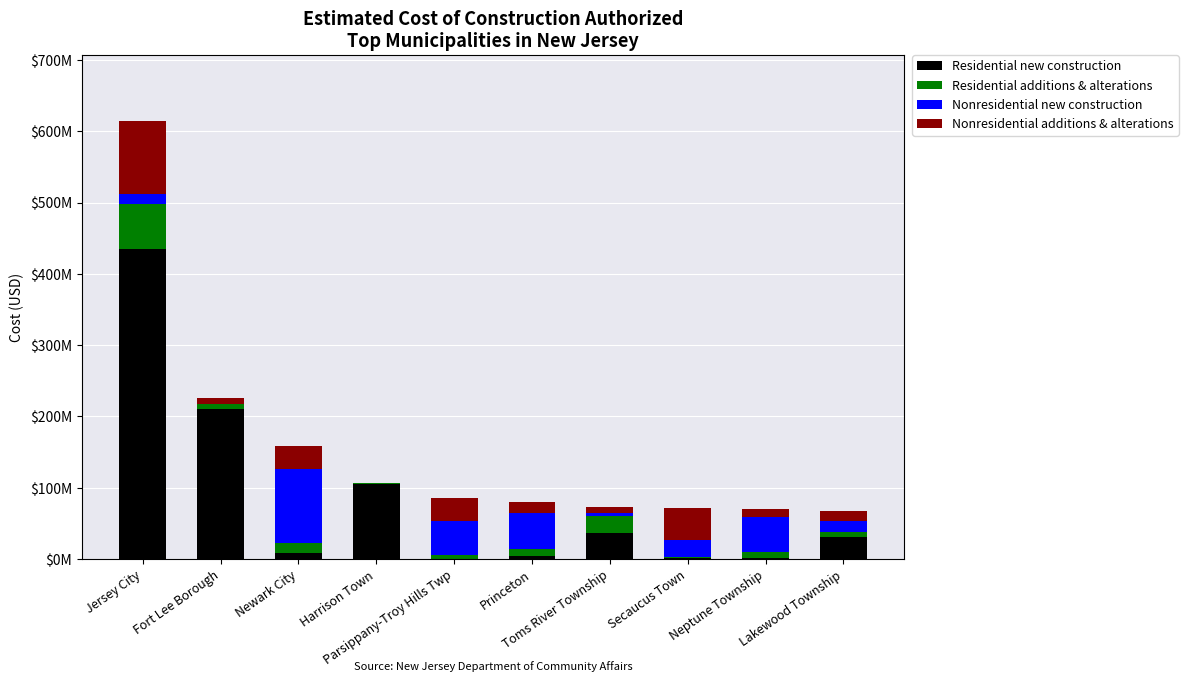

Where is Nonresidential new construction nearest to the value 51344142?

Princeton